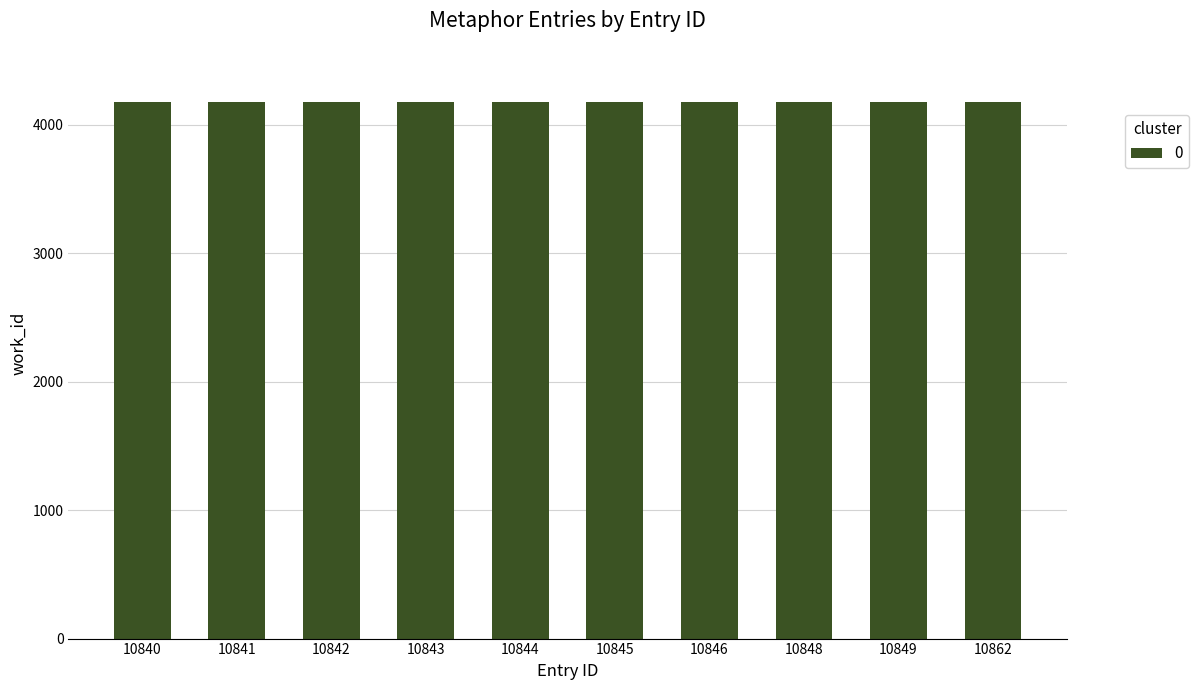

What is the smallest value displayed?

4178